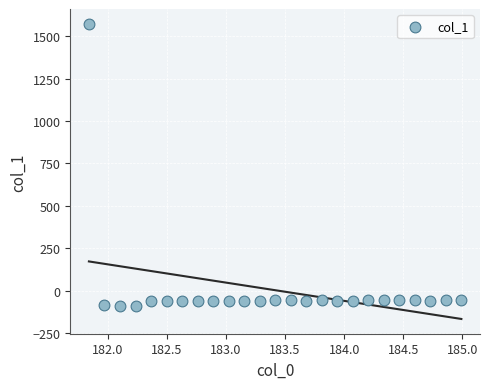

What is the range of Y values (max minus min)?

1664.3